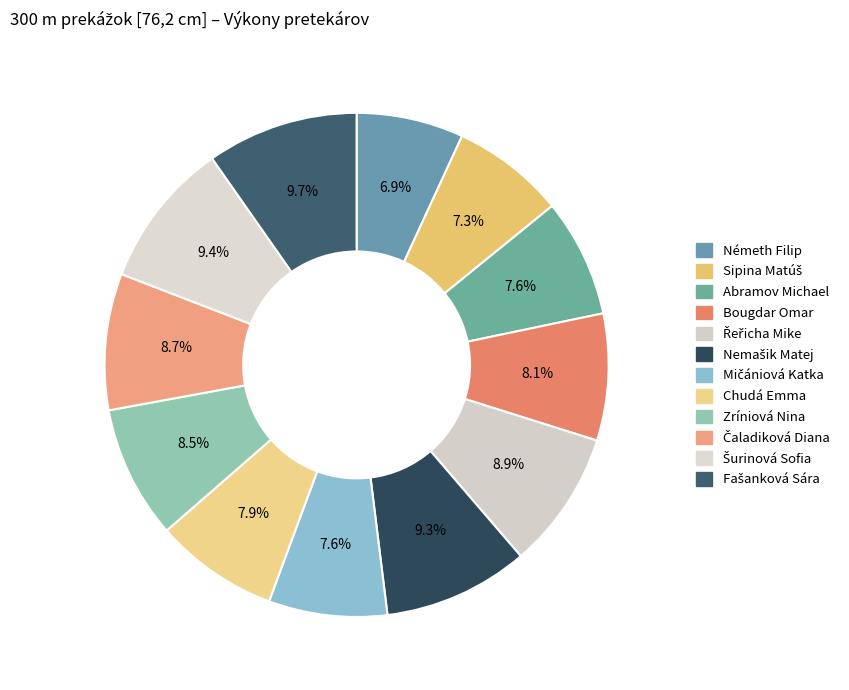

Is Németh Filip the majority of the pie?

No